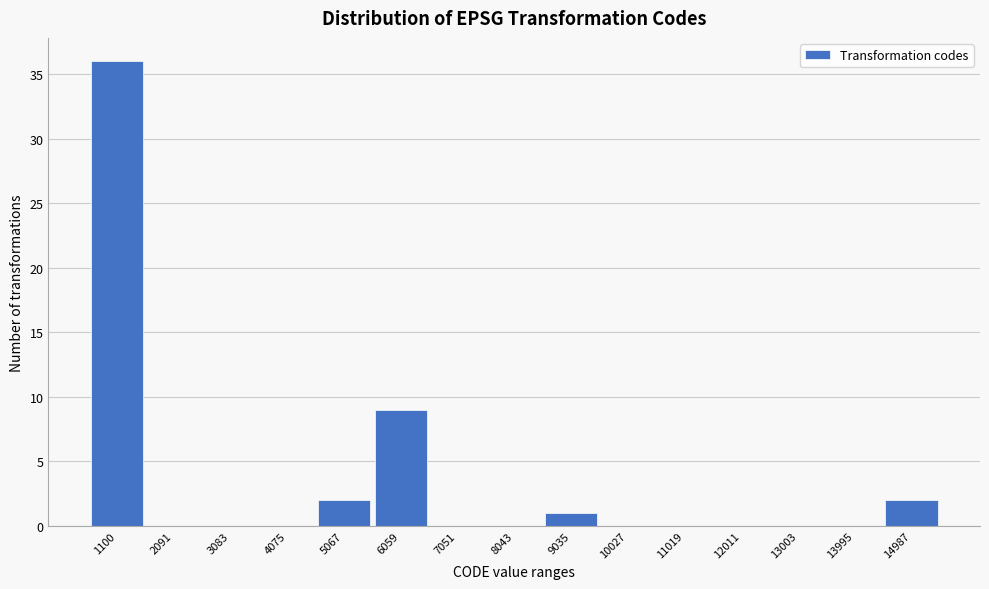

Reading left to right, what are all the values shown in this chart?

1100=36	2091=0	3083=0	4075=0	5067=2	6059=9	7051=0	8043=0	9035=1	10027=0	11019=0	12011=0	13003=0	13995=0	14987=2